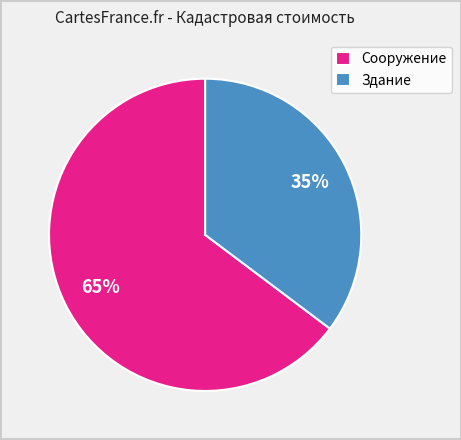

To the nearest percent, what portion does Сооружение represent?

65%